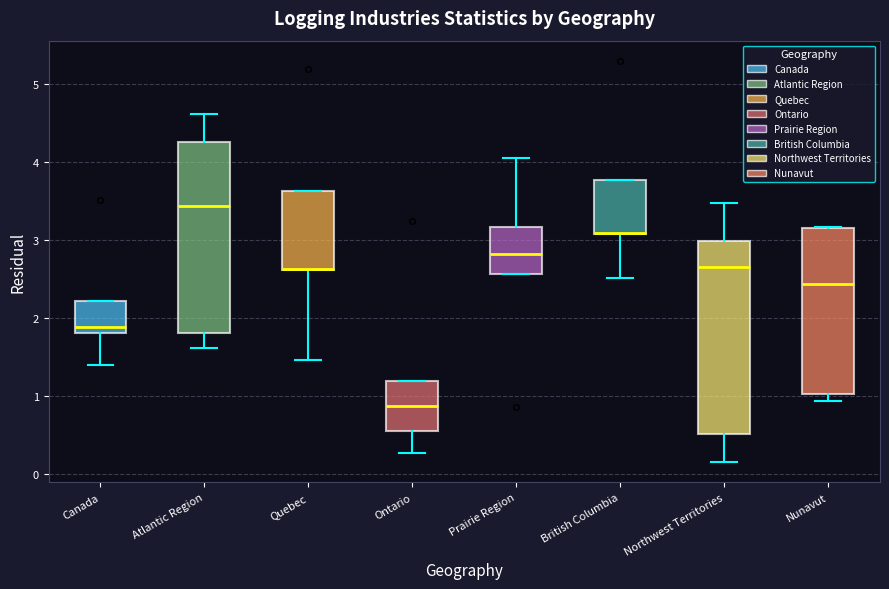

Reading left to right, read every box against the y-axis: the position of its median line, the range the box covers, and the ends of its whiskers. The values are not printed on the chart, so give them approximately, as read against the axis.

Canada: median 1.9, box 1.8 to 2.2, whiskers 1.4 to 2.2
Atlantic Region: median 3.4, box 1.8 to 4.3, whiskers 1.6 to 4.6
Quebec: median 2.6 (drawn on the box's lower edge), box 2.6 to 3.6, whiskers 1.5 to 3.6
Ontario: median 0.9, box 0.6 to 1.2, whiskers 0.3 to 1.2
Prairie Region: median 2.8, box 2.6 to 3.2, whiskers 2.6 to 4.1
British Columbia: median 3.1 (drawn on the box's lower edge), box 3.1 to 3.8, whiskers 2.5 to 3.8
Northwest Territories: median 2.7, box 0.5 to 3.0, whiskers 0.2 to 3.5
Nunavut: median 2.4, box 1.0 to 3.2, whiskers 0.9 to 3.2